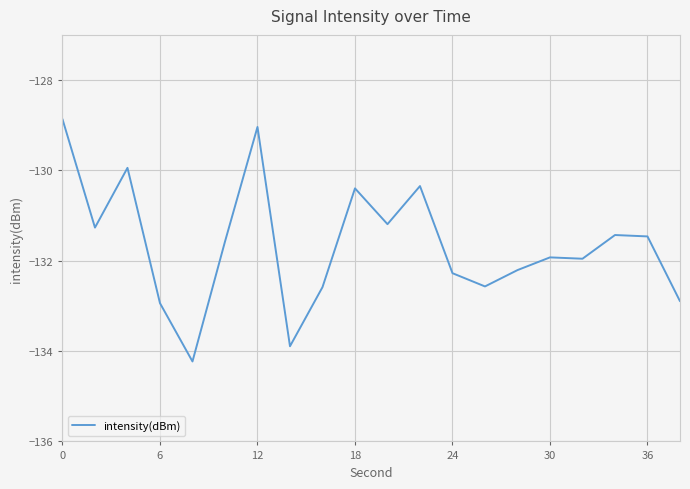

What is the maximum value shown in the chart?

-128.9